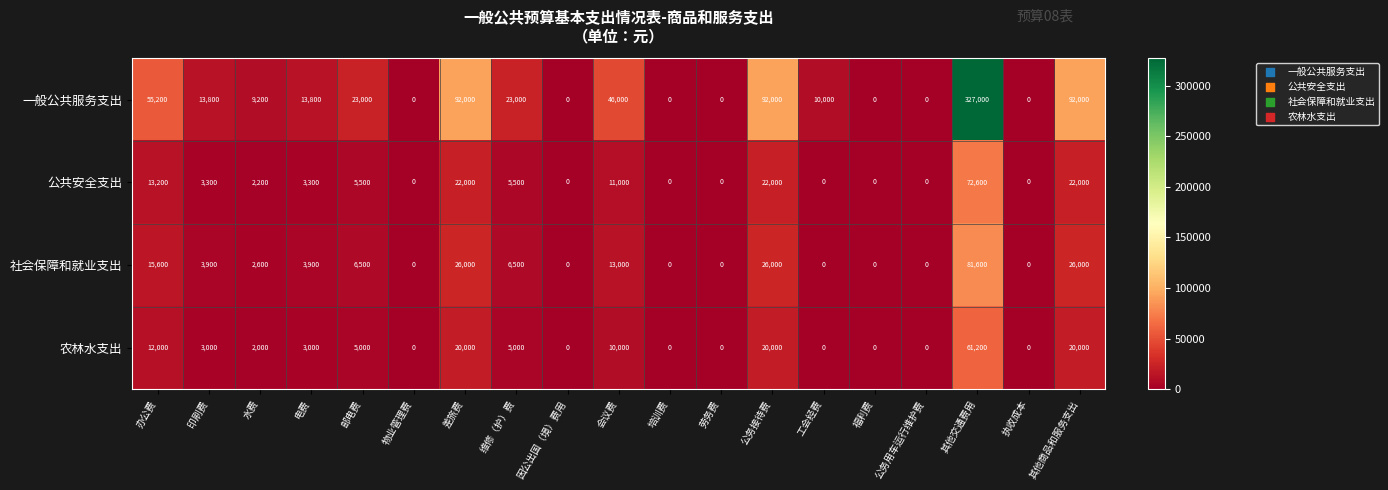

Which series has the widest spread of values?

一般公共服务支出